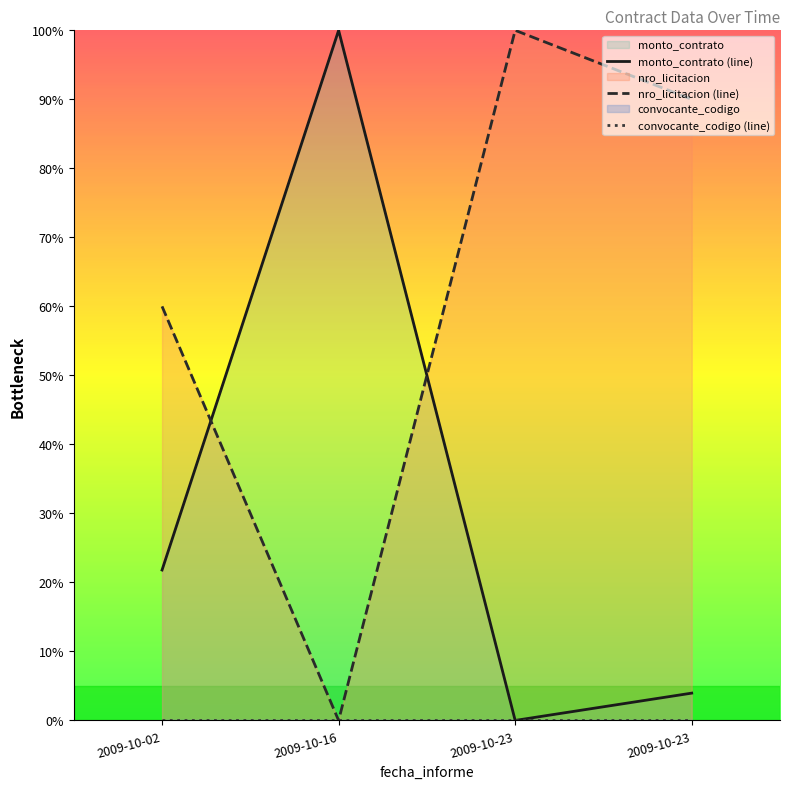

Between 2009-10-16 and 2009-10-02, which is larger?

2009-10-16